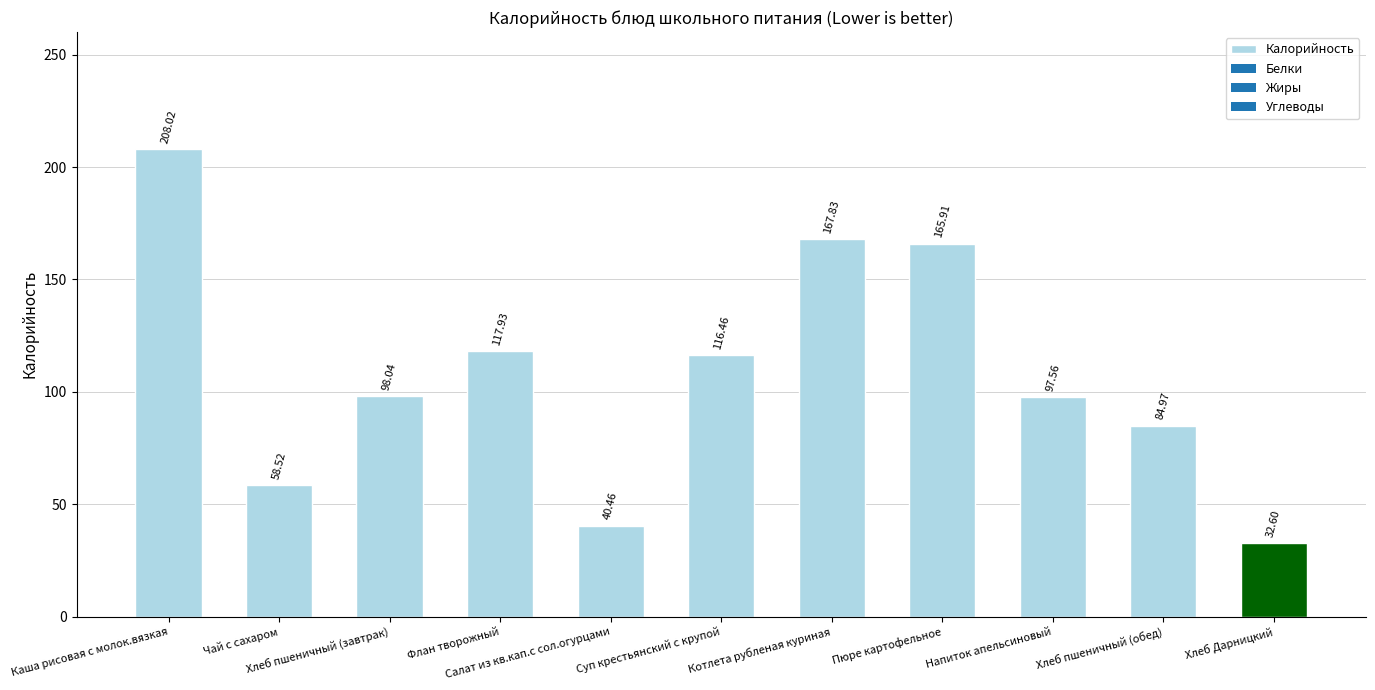

Reading left to right, extract all data points from this chart.

Каша рисовая с молок.вязкая=208.0	Чай с сахаром=58.5	Хлеб пшеничный (завтрак)=98.0	Флан творожный=117.9	Салат из кв.кап.с сол.огурцами=40.5	Суп крестьянский с крупой=116.5	Котлета рубленая куриная=167.8	Пюре картофельное=165.9	Напиток апельсиновый=97.6	Хлеб пшеничный (обед)=85.0	Хлеб Дарницкий=32.6